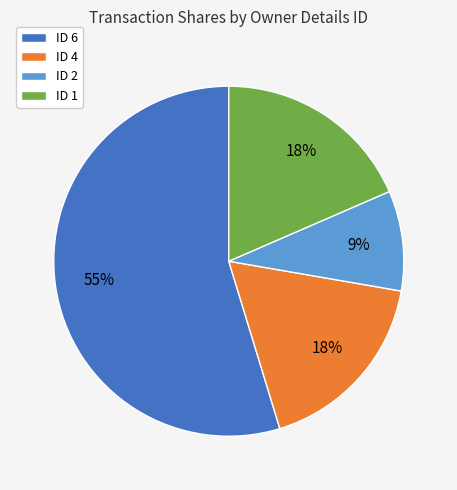

Is ID 4 the majority of the pie?

No